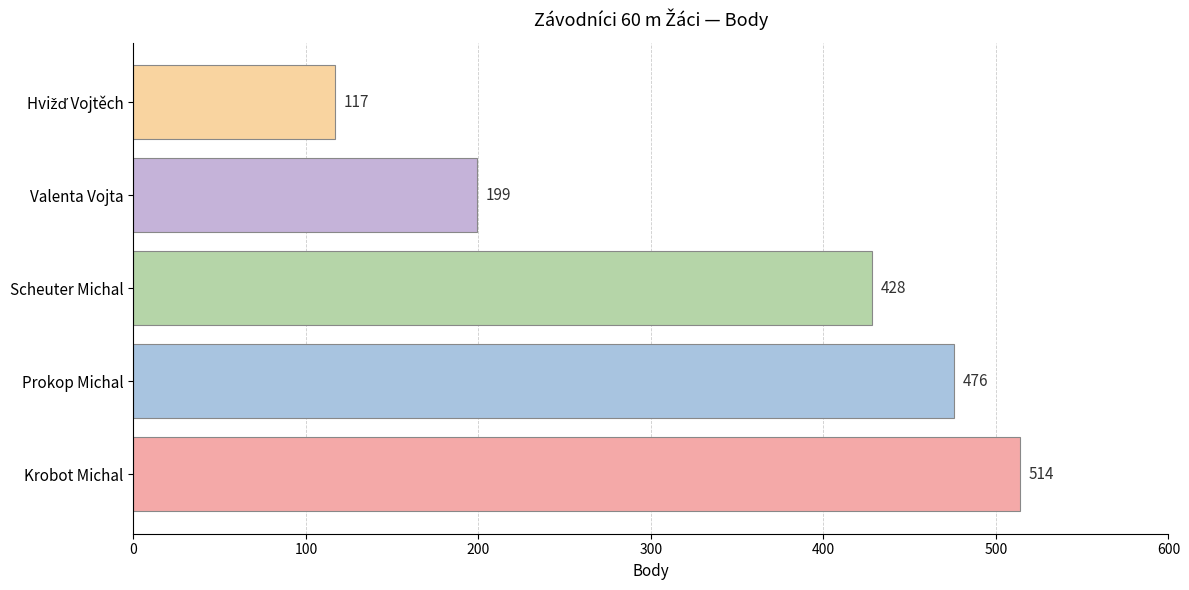

The value at Krobot Michal is 753. True or false?

False